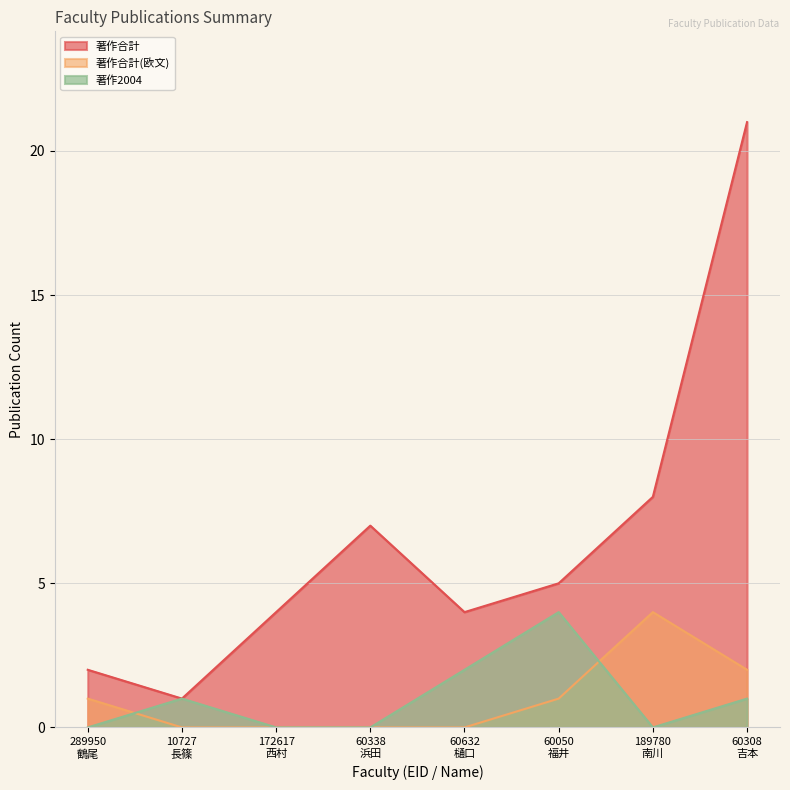

At how many categories does at least one series exceed 2?

6